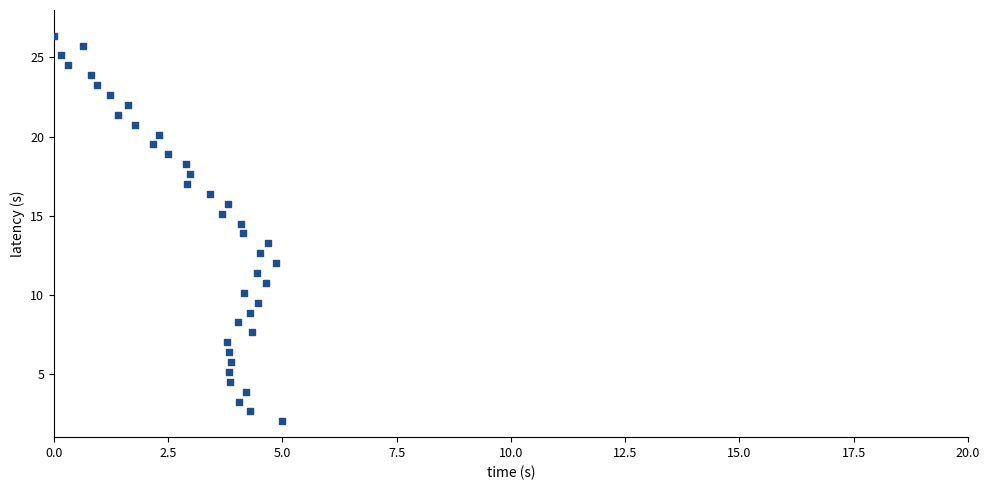

What is the range of X values (max minus min)?

5.0